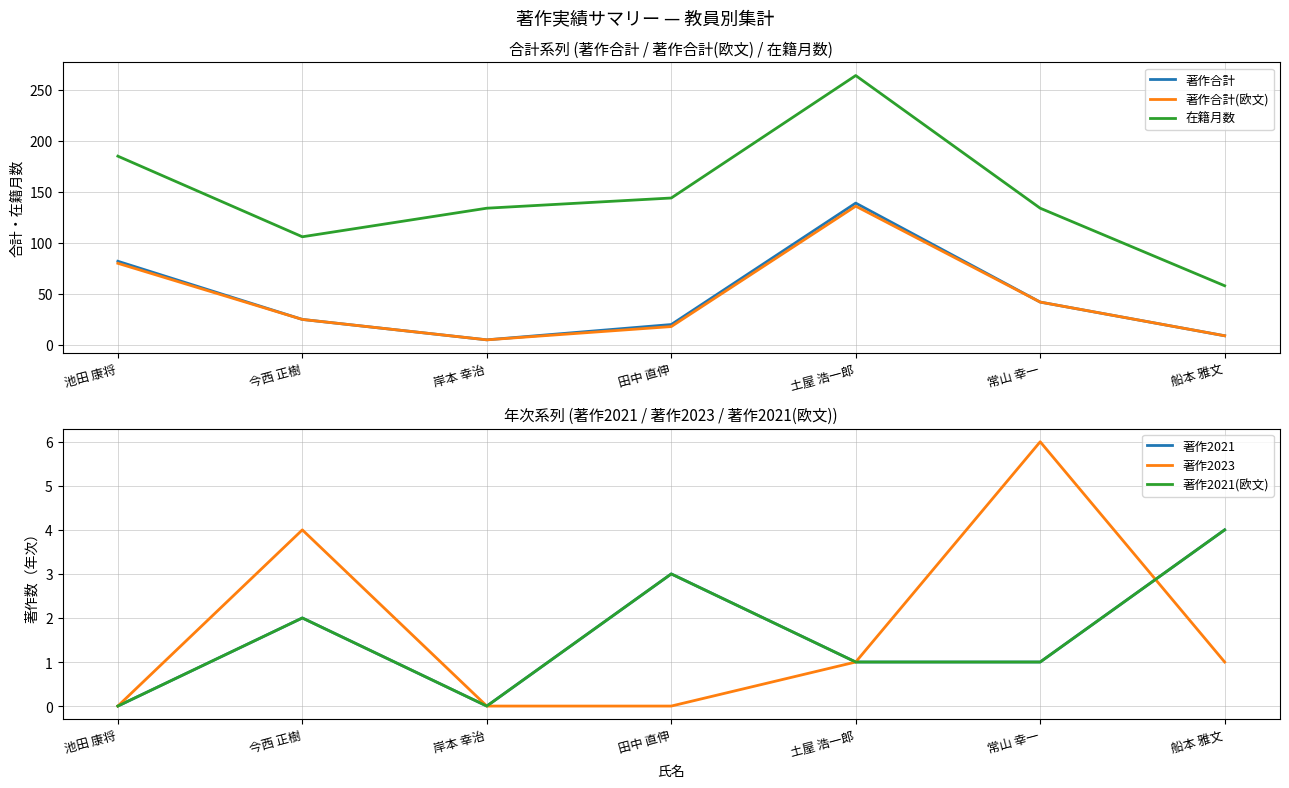

What is the difference between the highest and lowest values at 今西 正樹?

104